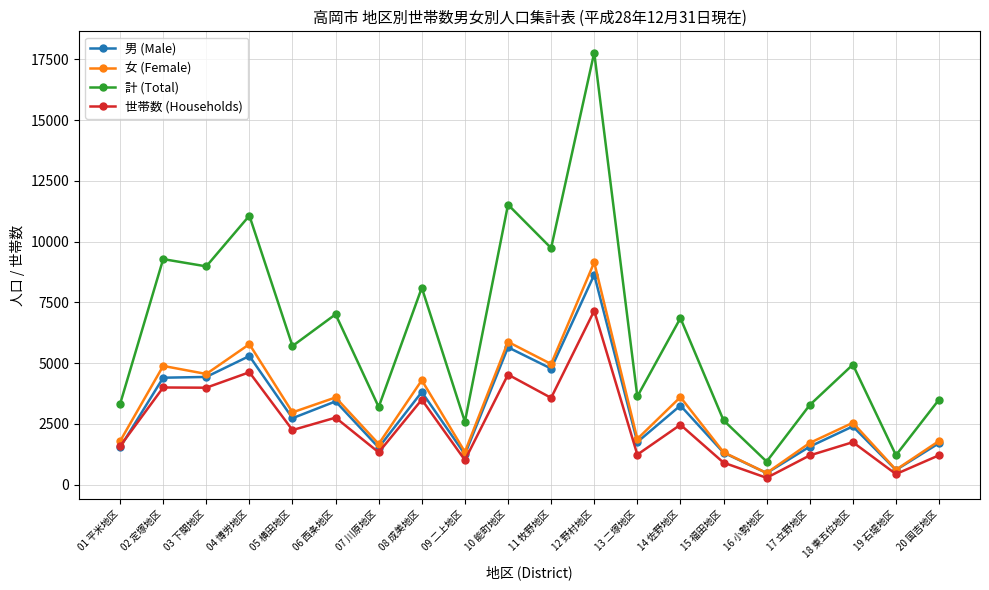

At which label does 計 (Total) reach its minimum?

16 小勢地区